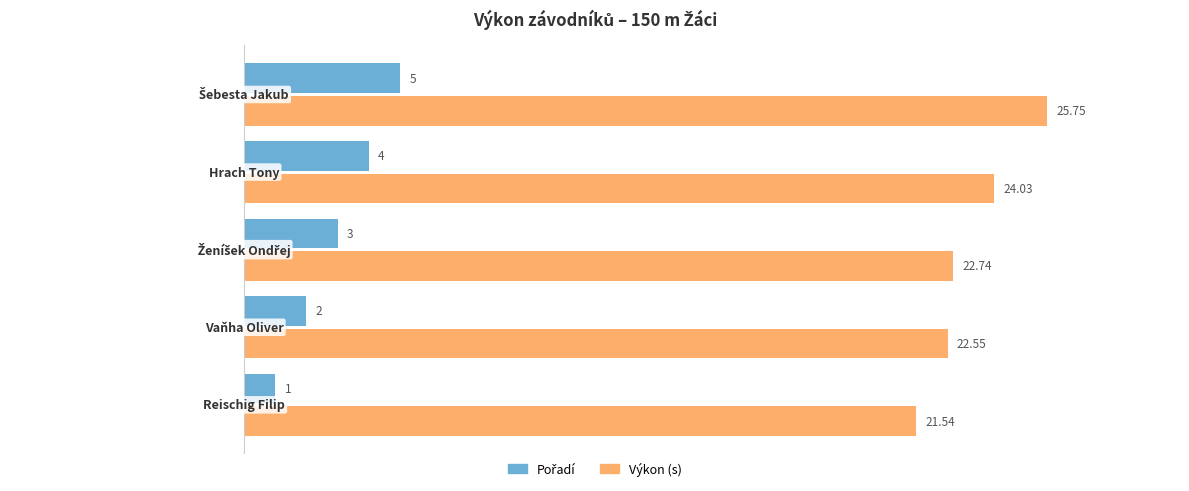

How many data points does each series have?

5